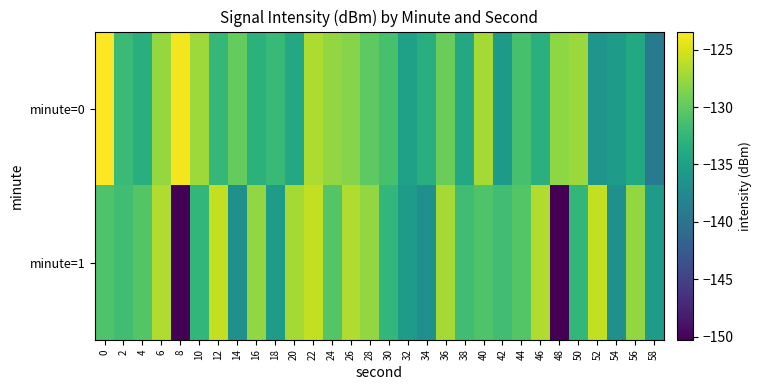

Rank the series at 50 from highest to lowest value.

minute=0, minute=1